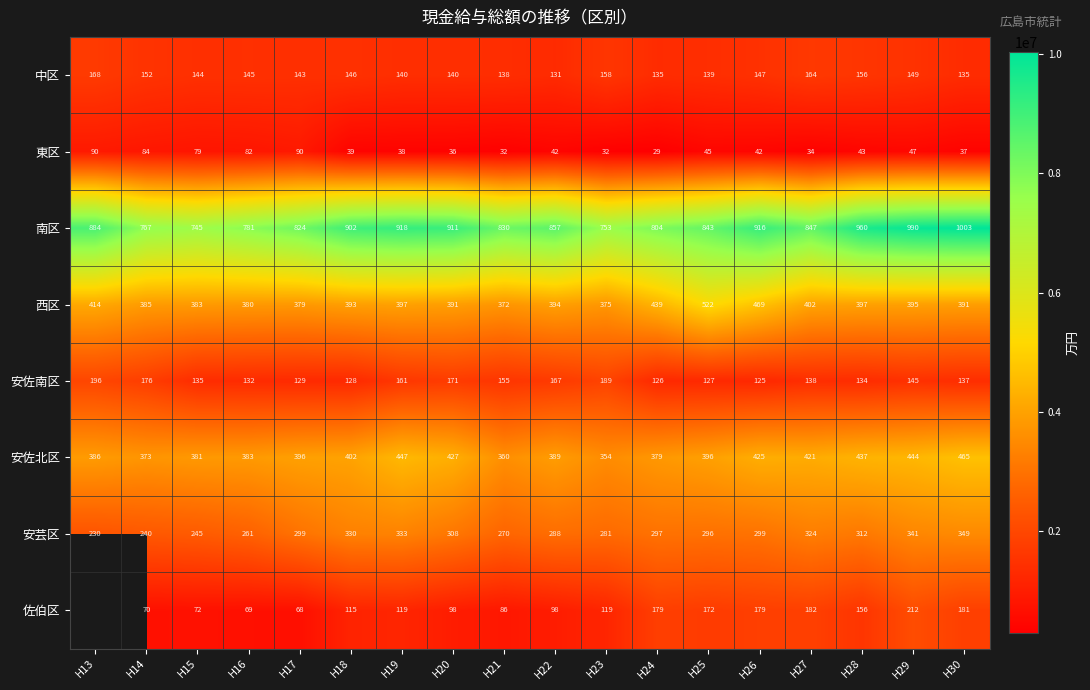

Is the value of 佐伯区 at H14 greater than the value of 東区 at H16?

No